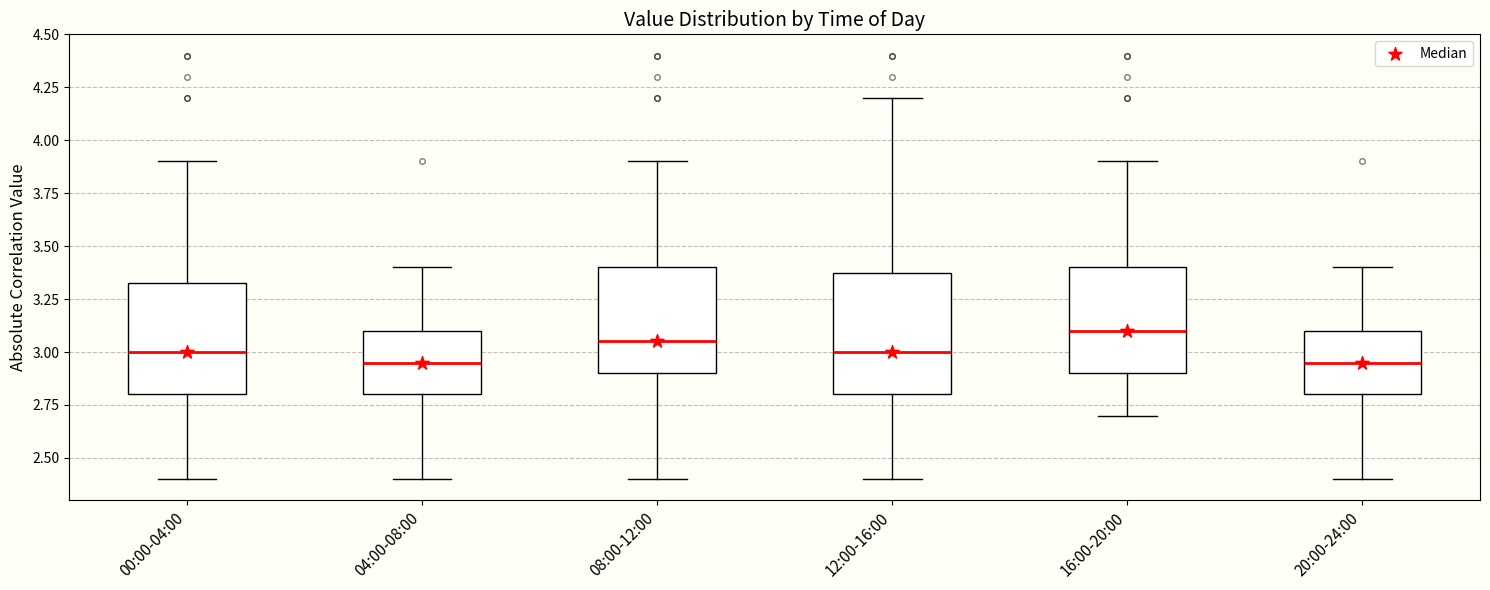

Reading left to right, transcribe this box plot: for each box, give where its median line is, the range the box spans, and where its two whiskers end, as read against the y-axis. The values are not printed on the chart, so give them approximately, as read against the axis.

00:00-04:00: median 3.00, box 2.80 to 3.35, whiskers 2.40 to 3.90
04:00-08:00: median 2.95, box 2.80 to 3.10, whiskers 2.40 to 3.40
08:00-12:00: median 3.05, box 2.90 to 3.40, whiskers 2.40 to 3.90
12:00-16:00: median 3.00, box 2.80 to 3.40, whiskers 2.40 to 4.20
16:00-20:00: median 3.10, box 2.90 to 3.40, whiskers 2.70 to 3.90
20:00-24:00: median 2.95, box 2.80 to 3.10, whiskers 2.40 to 3.40